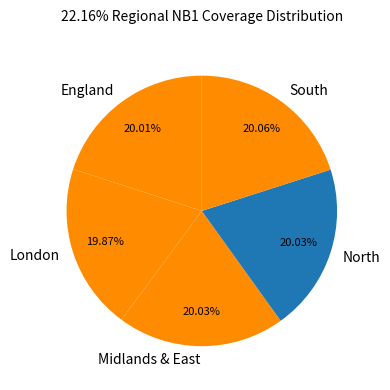

Count the number of slices in the pie.

5